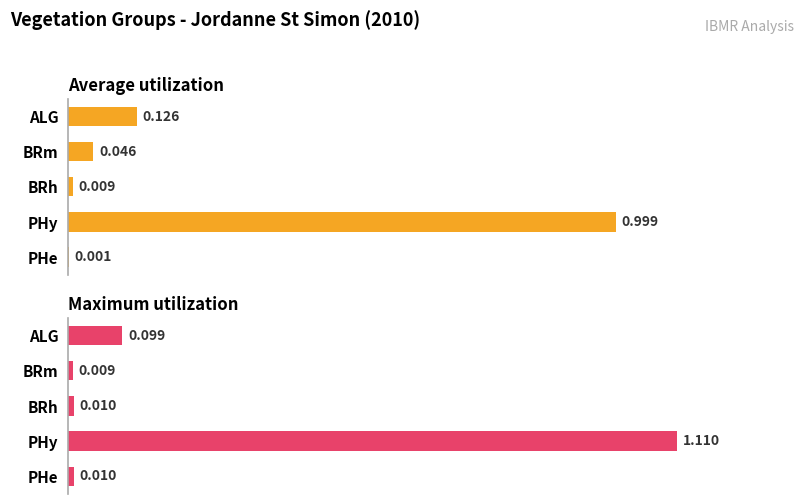

What is the sum of all Maximum utilization values?

1.2